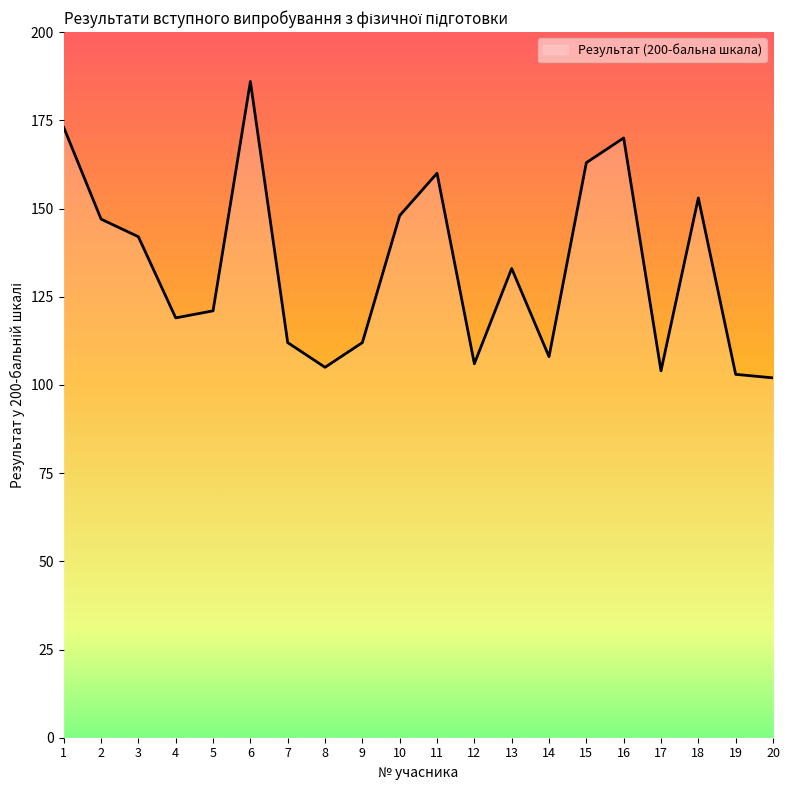

Is it true that the value at 3 is 71?

False